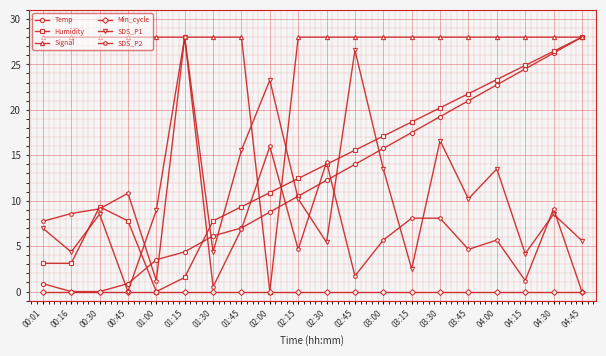

What is the highest value of the Humidity series?

28.0